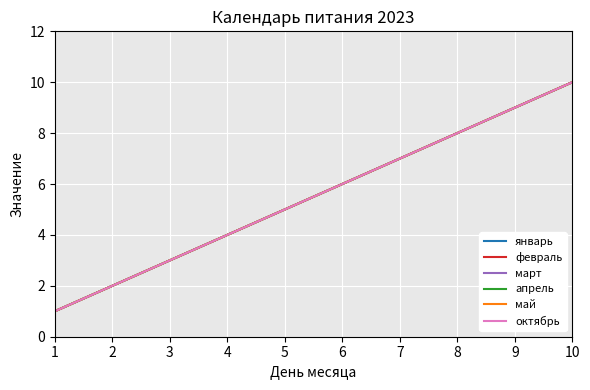

Where does the май series first go above 6?

7